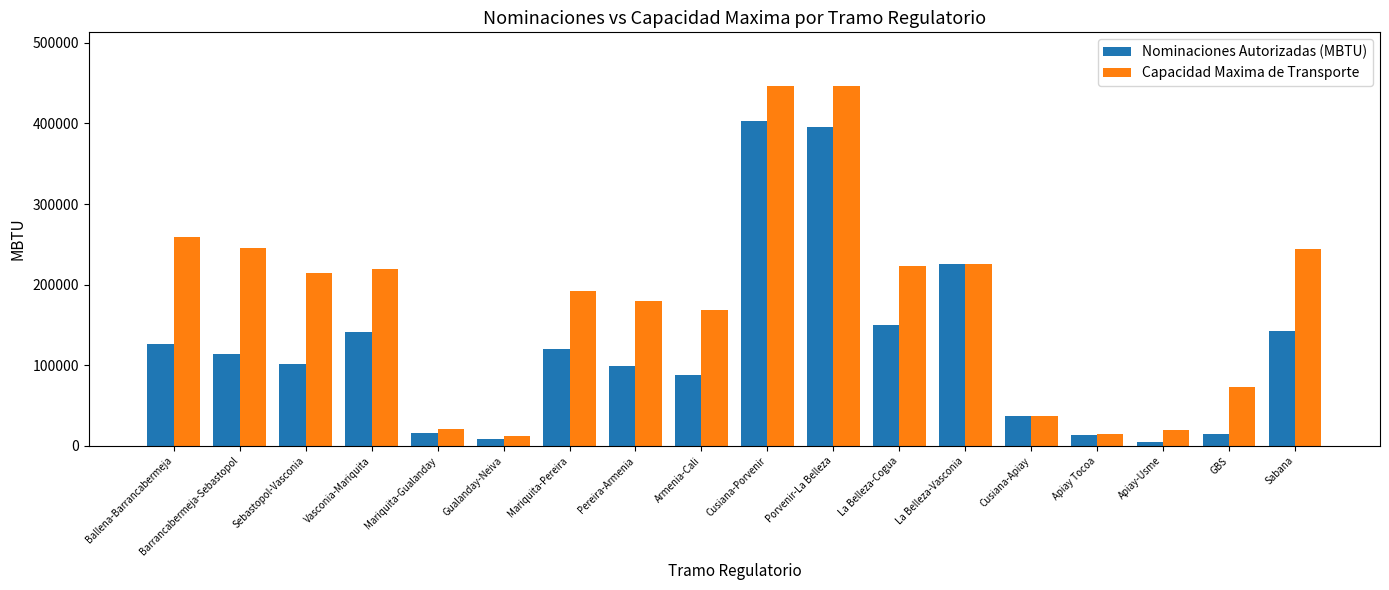

What are all the series names shown in the legend?

Nominaciones Autorizadas (MBTU), Capacidad Maxima de Transporte